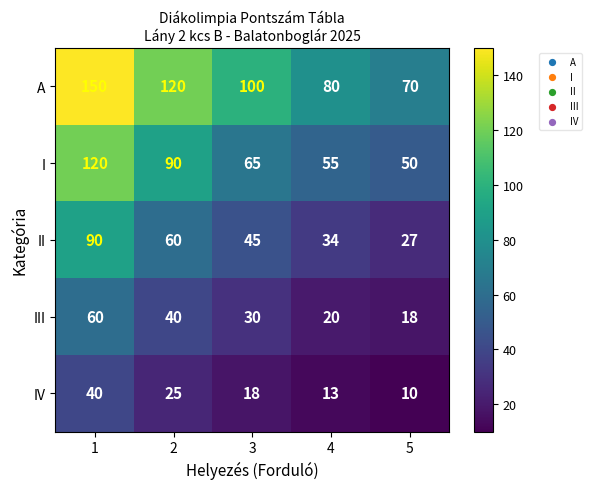

What is the difference between the second highest and minimum values in the III series?

22